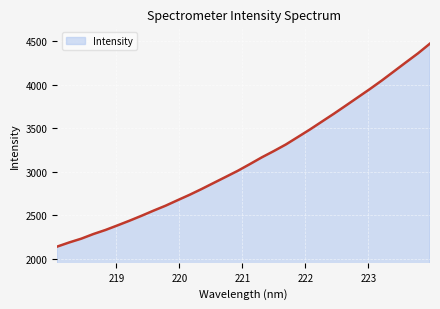

What is the maximum value shown in the chart?

4474.3